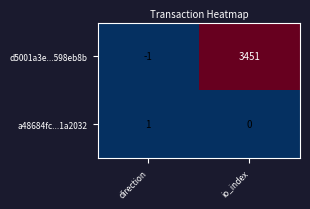

How many positive values does the a48684fc...1a2032 series have?

1